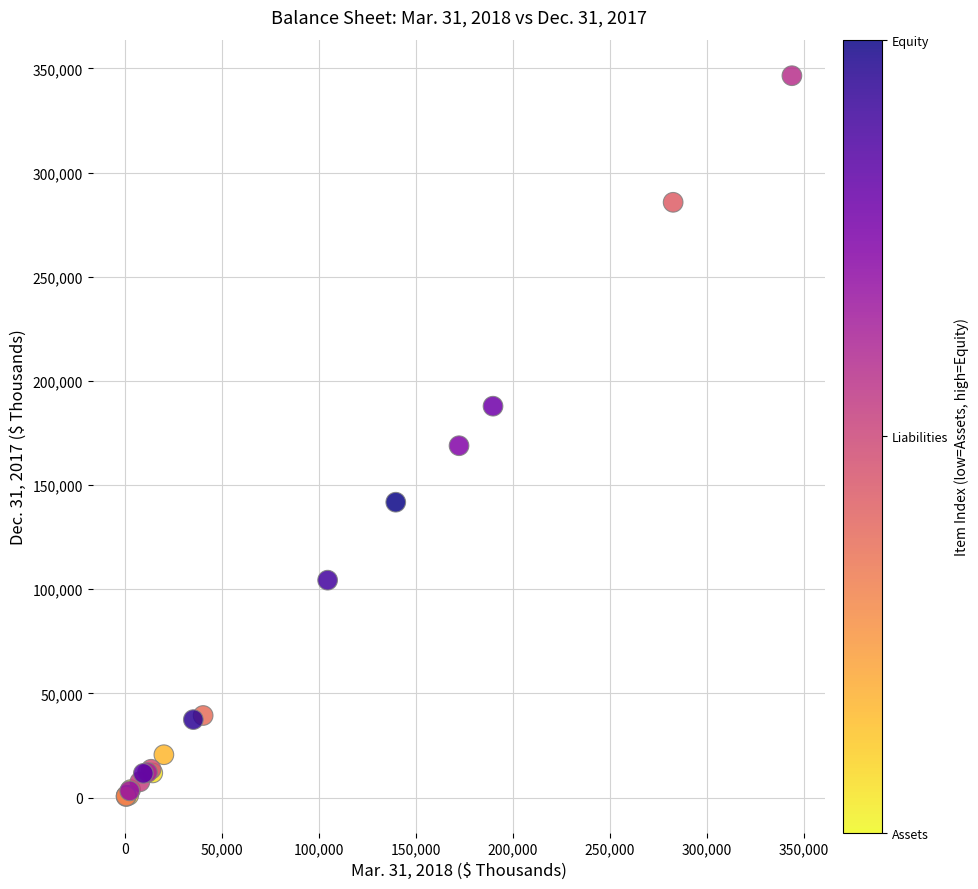

What Y value in the scatter plot is closest to 173517?

168903